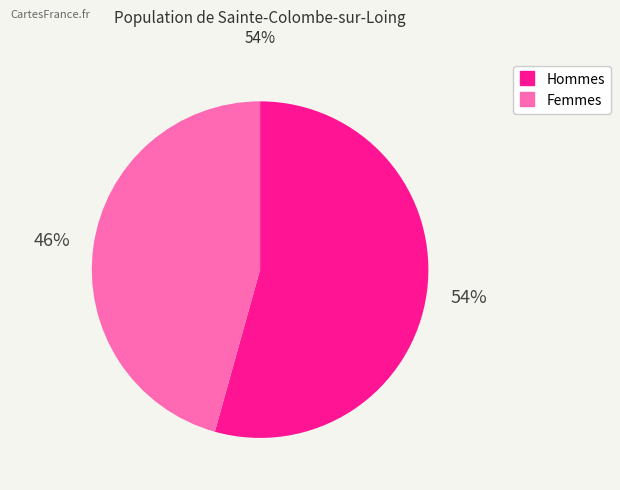

Is there any slice that represents more than half of the pie?

Yes